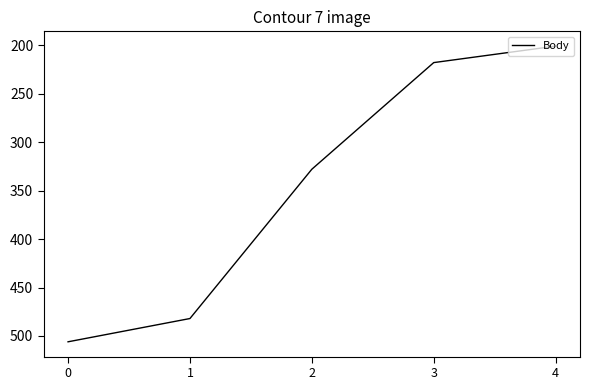

List the labels in order of value, largest first.

0, 1, 2, 3, 4